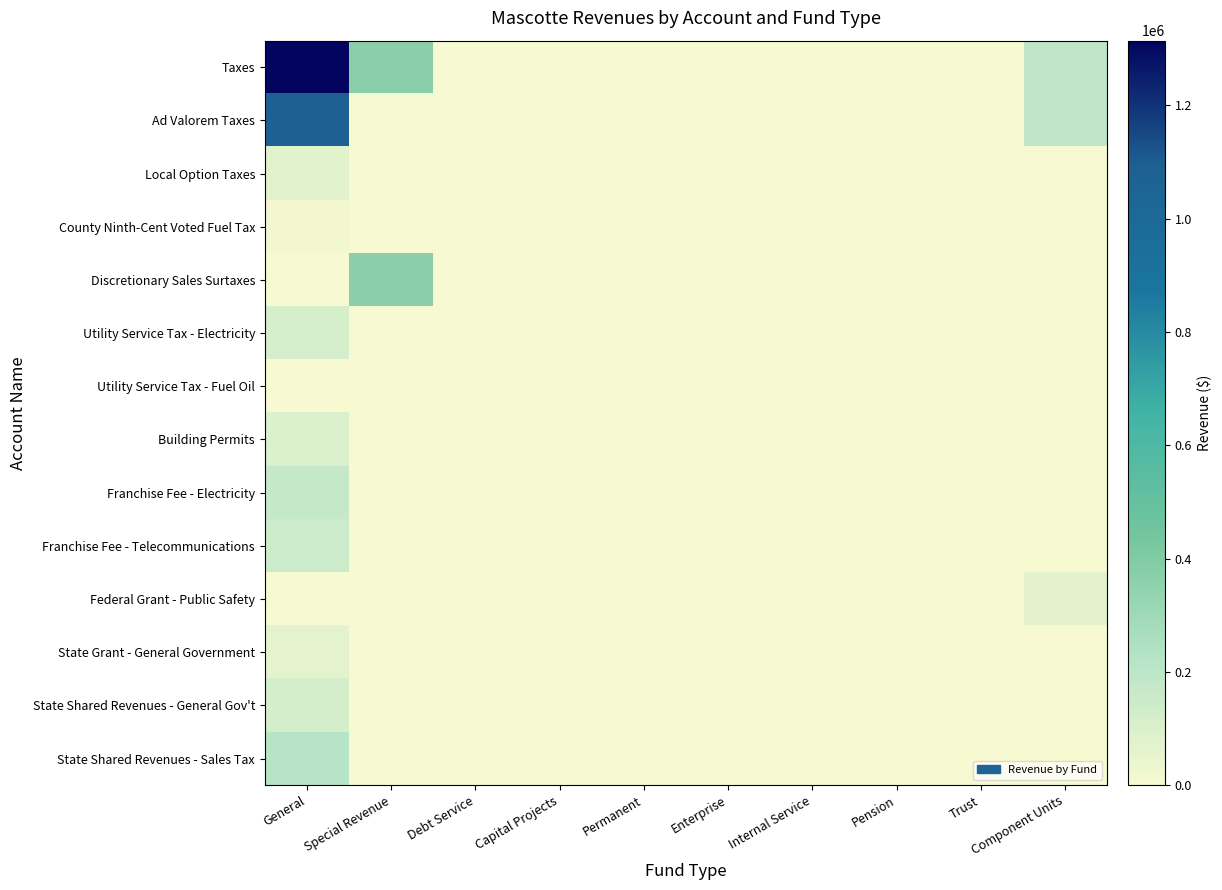

Which series has the largest total across all categories?

Taxes